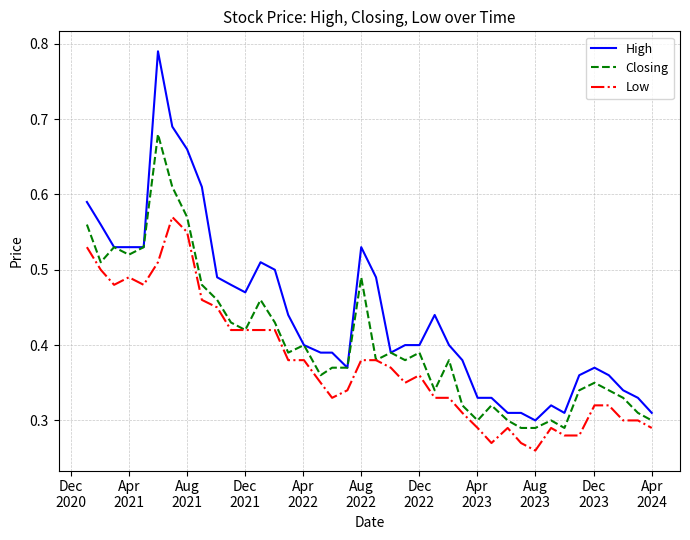

True or false: Low and High intersect in this chart.

False